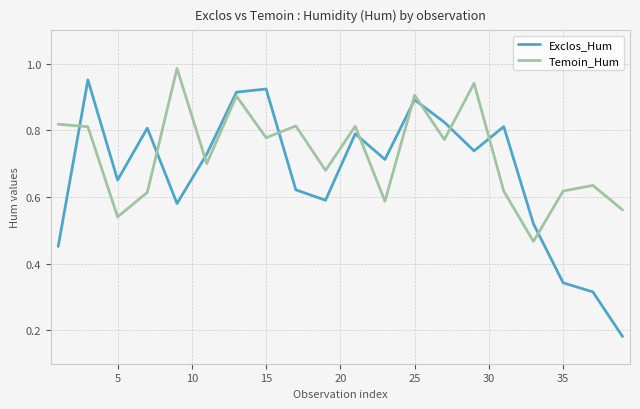

Which series has the largest total across all categories?

Temoin_Hum